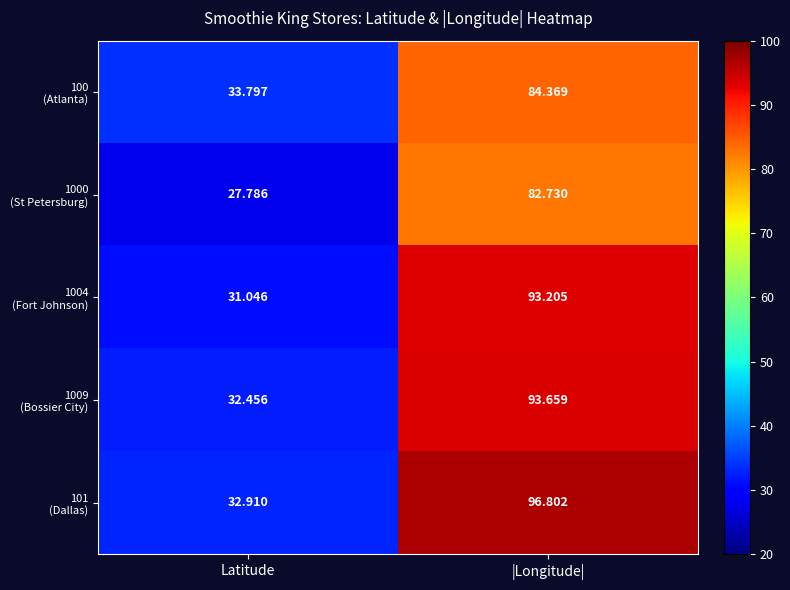

Which category has the lowest value across all series?

Latitude